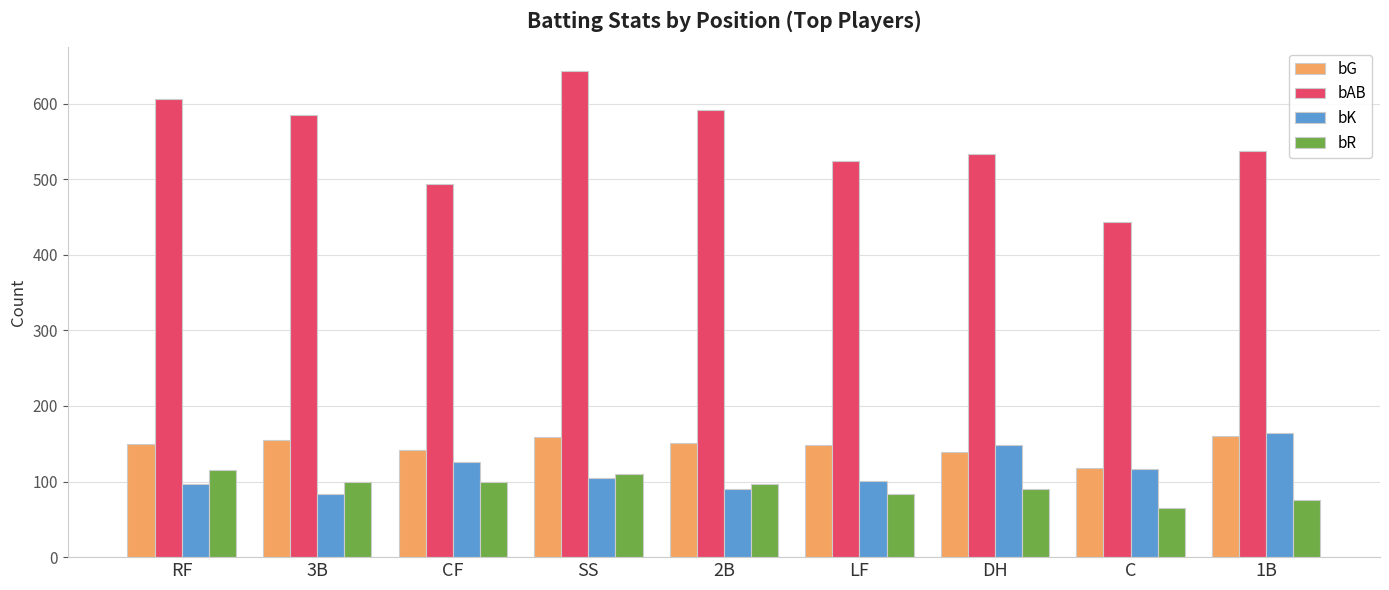

At how many categories does at least one series exceed 236?

9